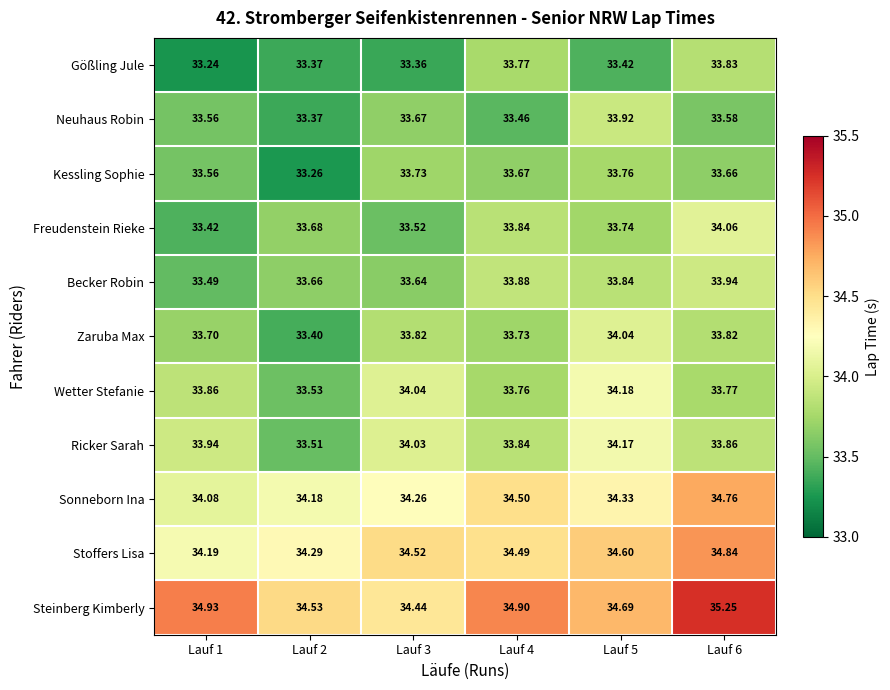

What is the total value across all series at Lauf 5?

374.7